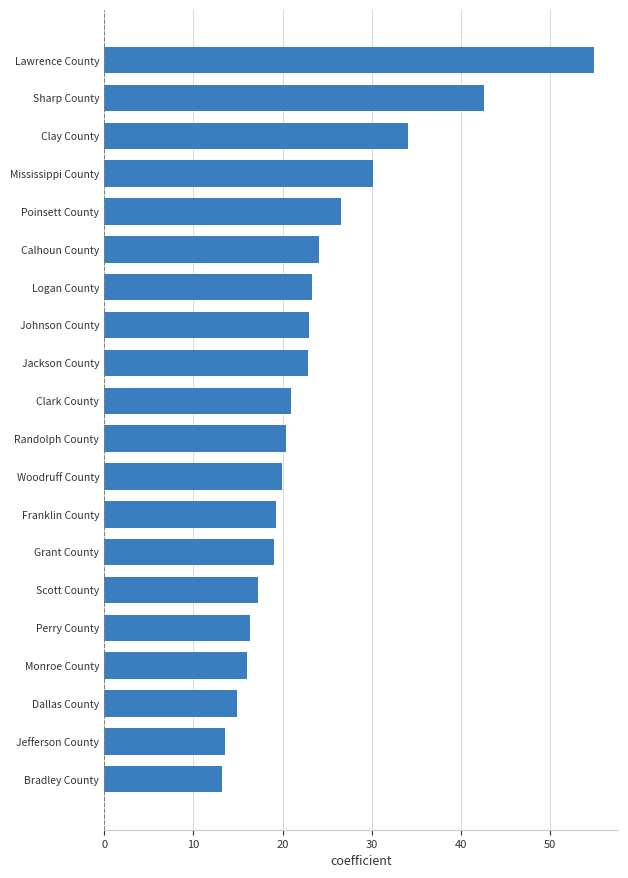

What is the maximum value shown in the chart?

54.9